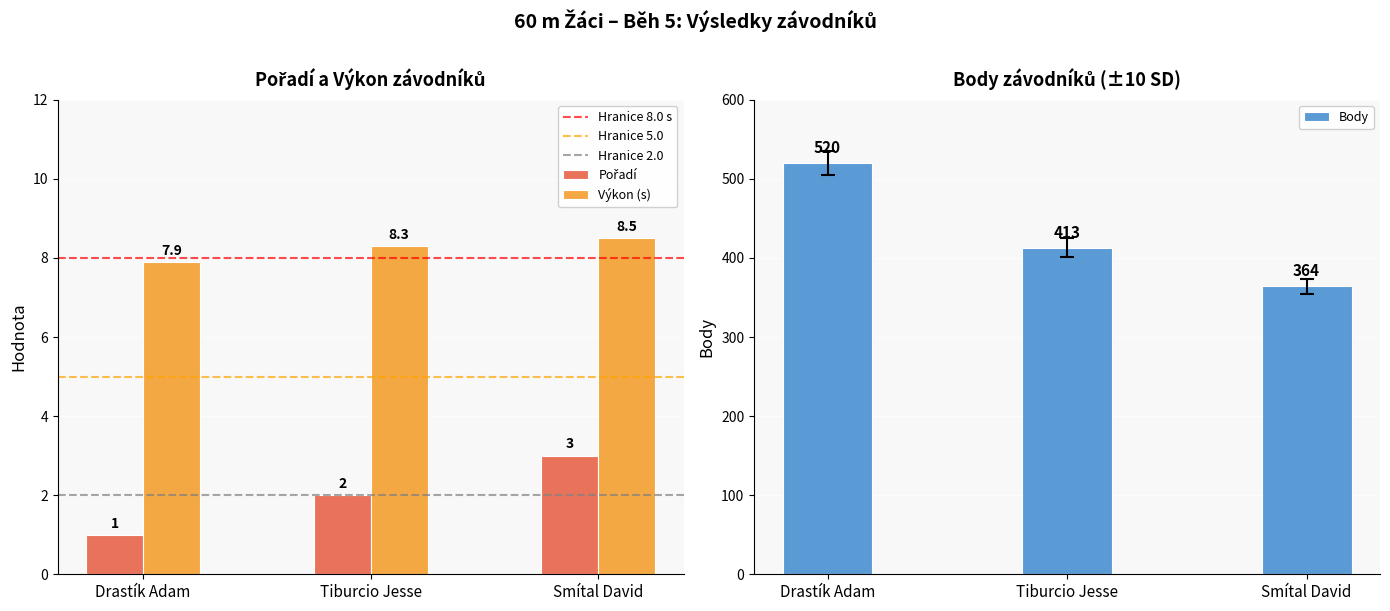

At how many categories does at least one series exceed 246?

3